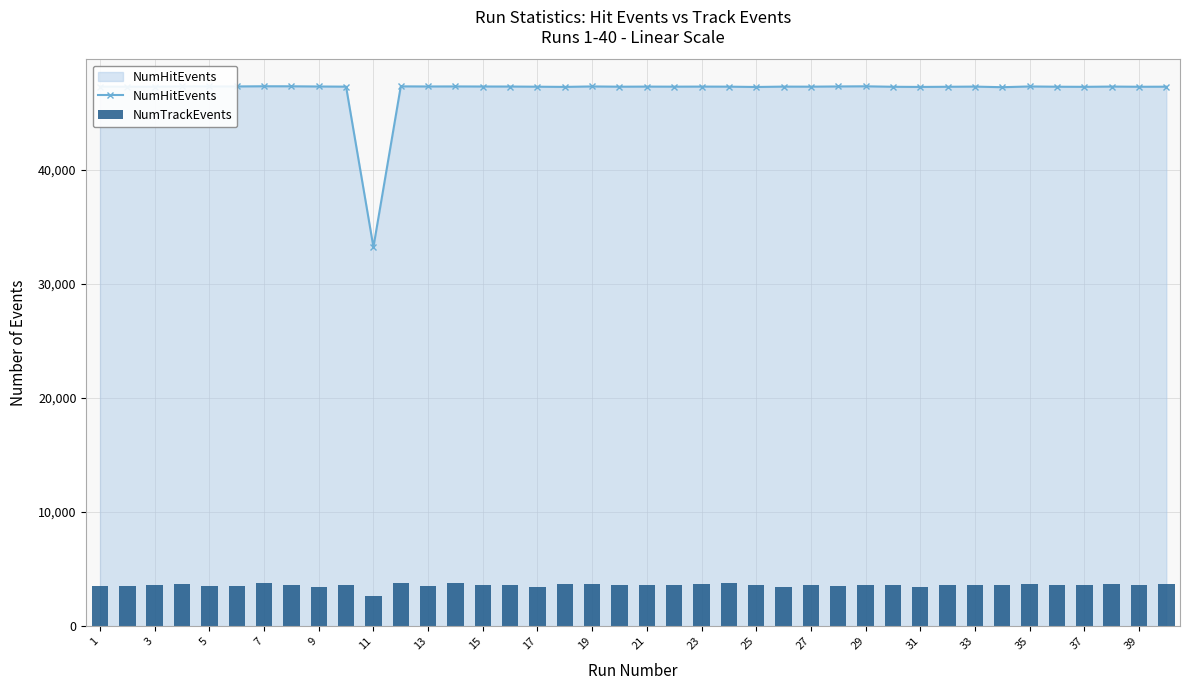

How many distinct data groups are displayed?

2